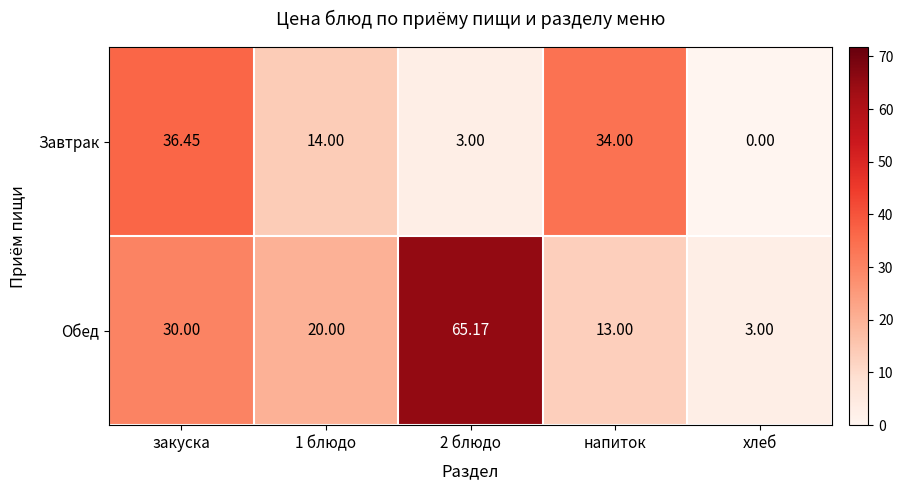

At how many categories does at least one series exceed 22?

3